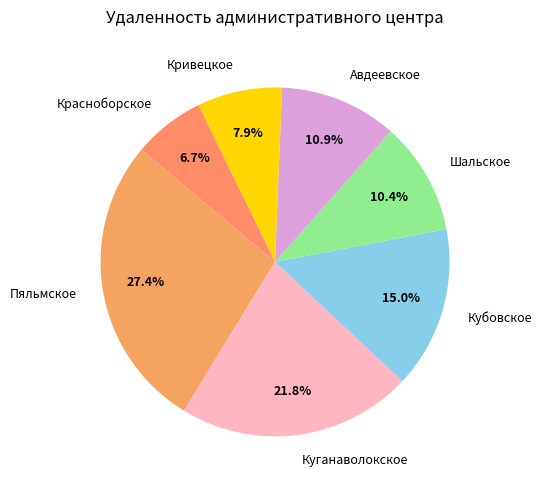

Does Красноборское represent more than half of the total?

No